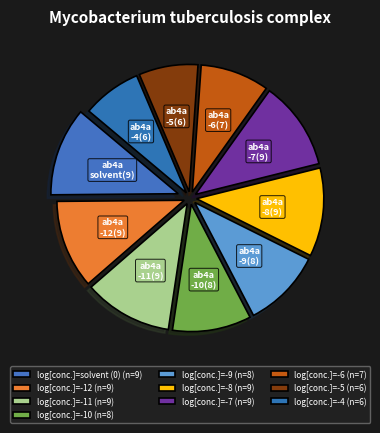

To the nearest percent, what is the difference between the largest and smallest slice percentages?

4%